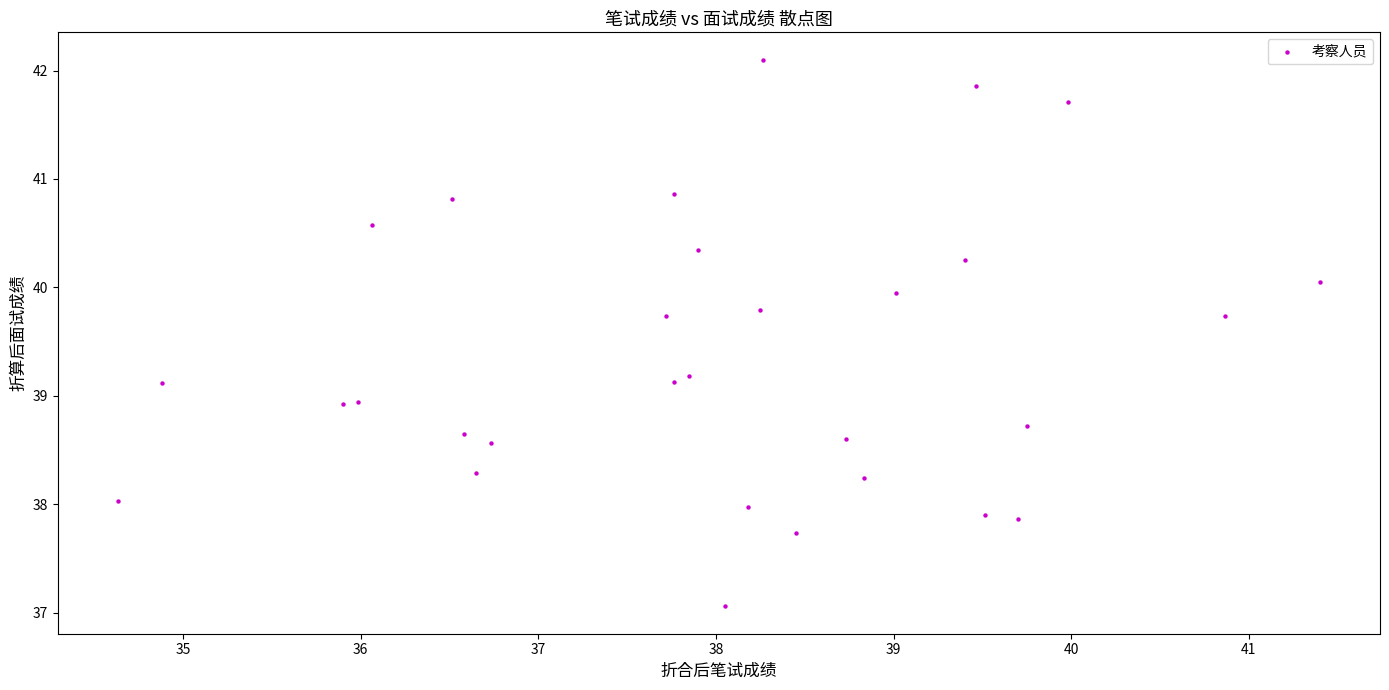

What is the range of Y values (max minus min)?

5.0